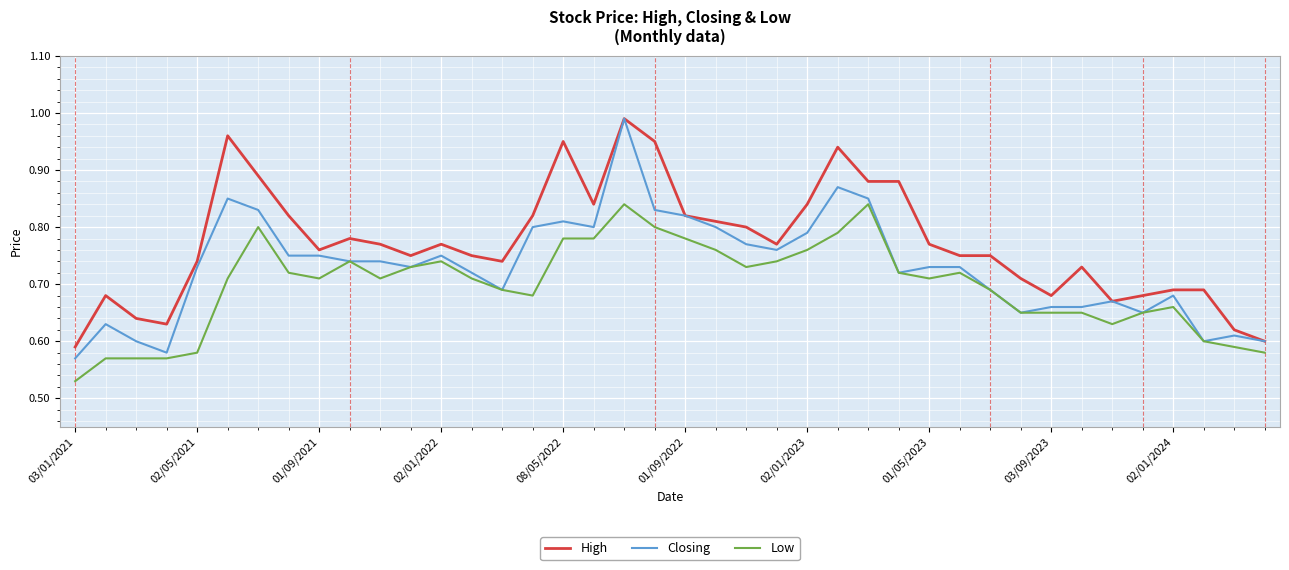

What is the difference between the maximum and minimum values in the Closing series?

0.4